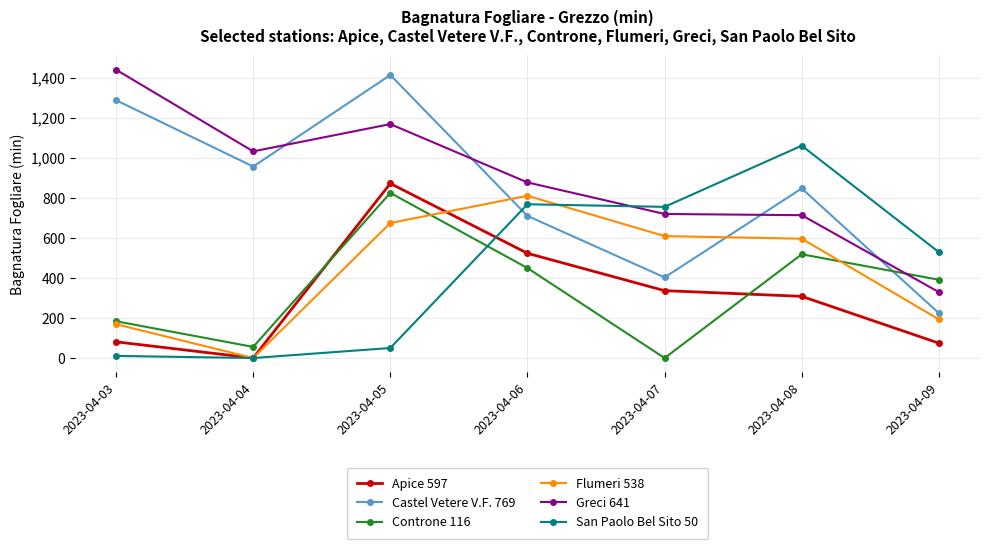

Which series has the largest range (max minus min)?

Castel Vetere V.F. 769